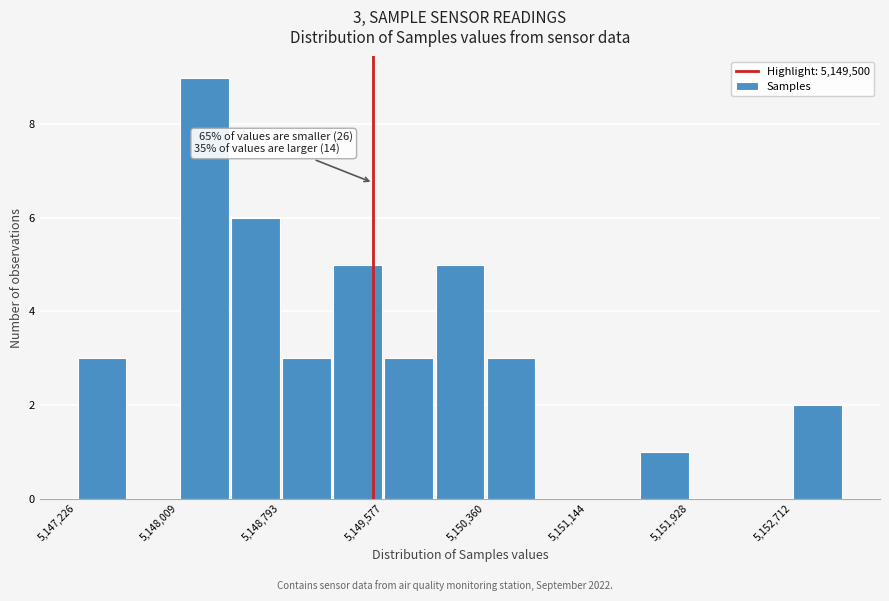

Read against the x-axis, roughly where is the centre of the tallest bar?

5148200